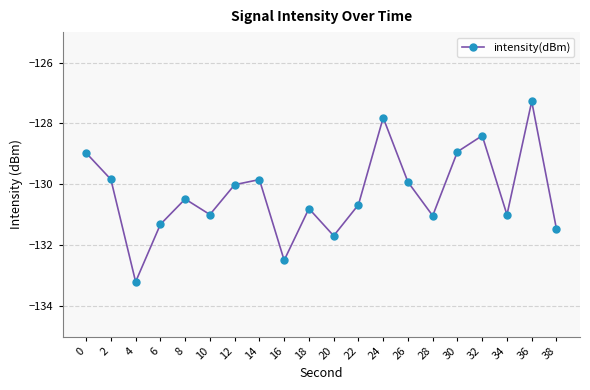

What is the sum of the values at 30 and 26?

-258.9